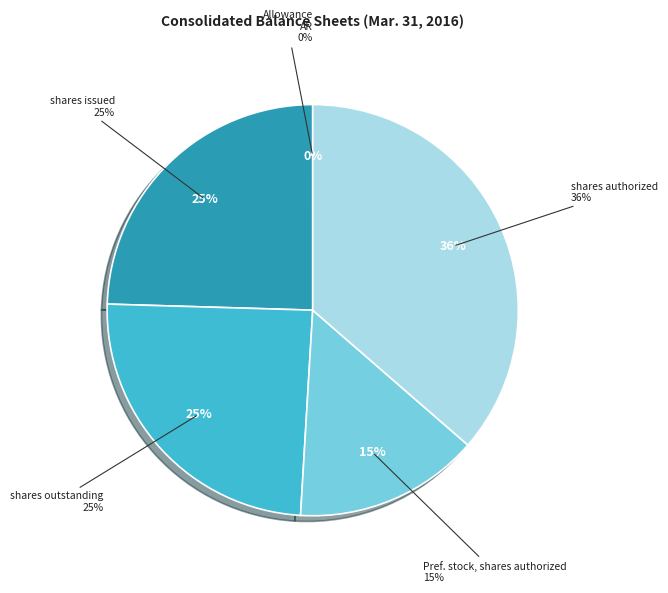

Between Common stock, shares authorized and Preferred stock, shares authorized, which is larger?

Common stock, shares authorized